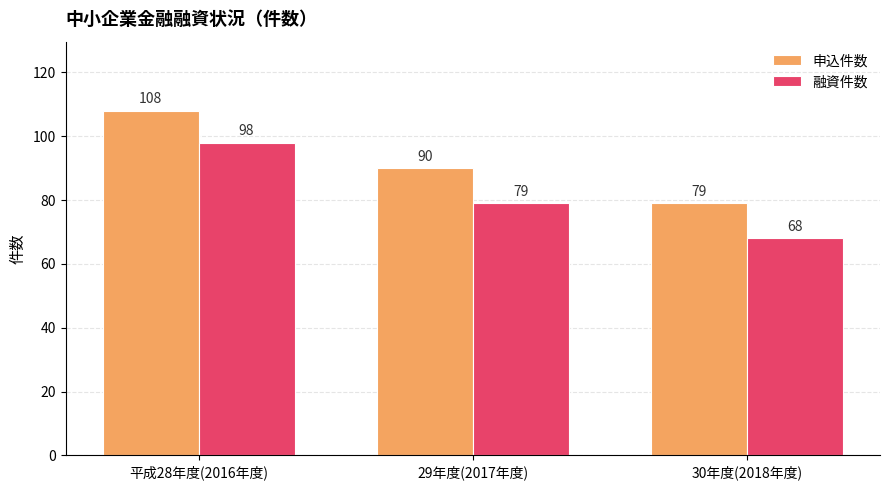

Which series has the largest range (max minus min)?

融資件数